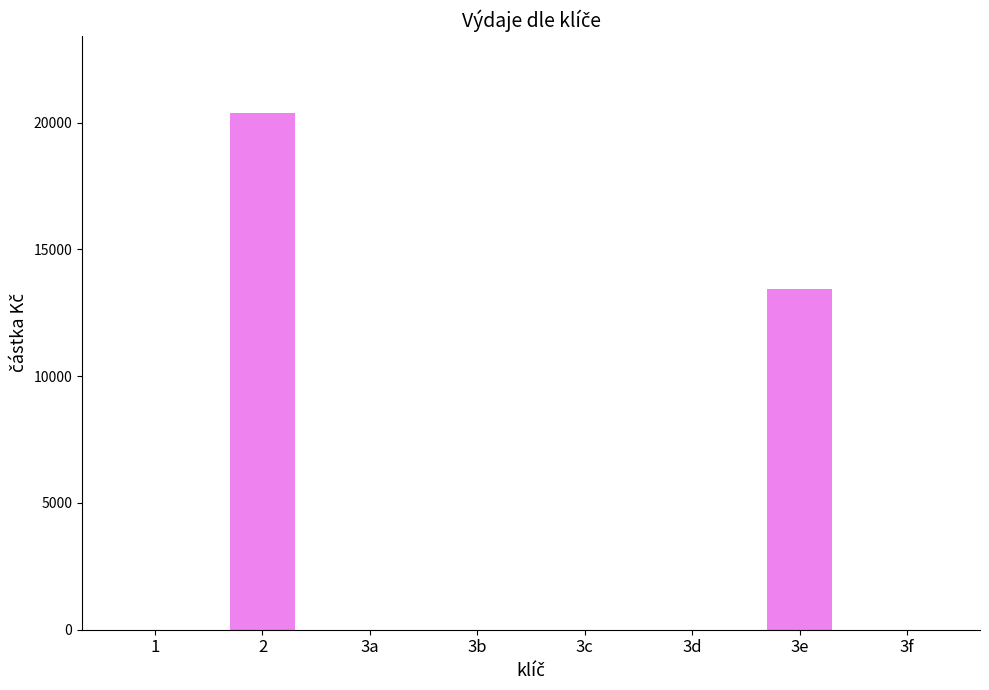

Where is the data nearest to the value 10184?

3e